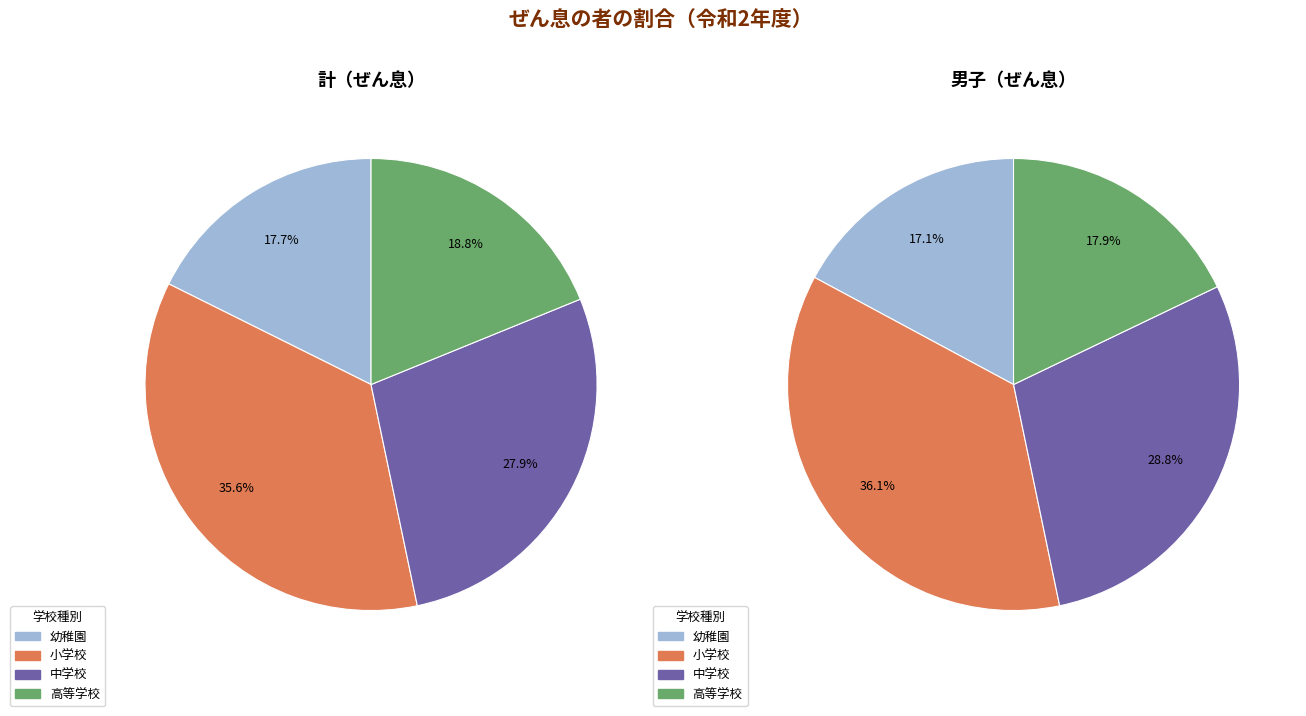

Rank the categories by value from highest to lowest.

小学校, 中学校, 高等学校, 幼稚園